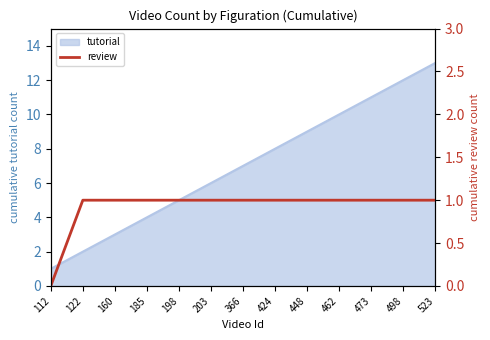

True or false: the data shows 0 at 473.

False